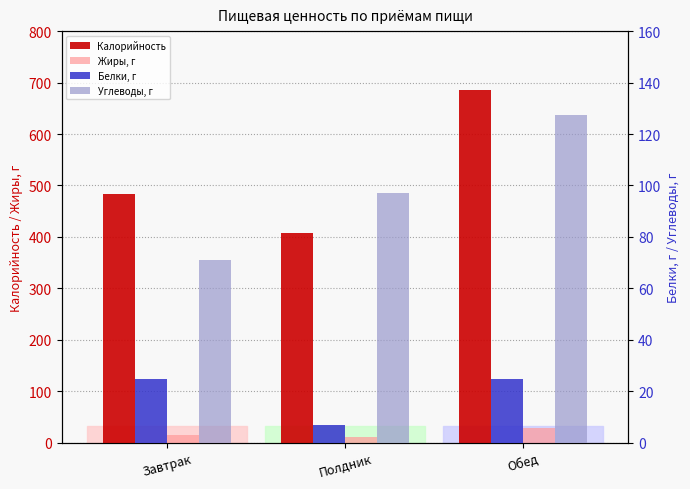

How many groups of bars are there?

3